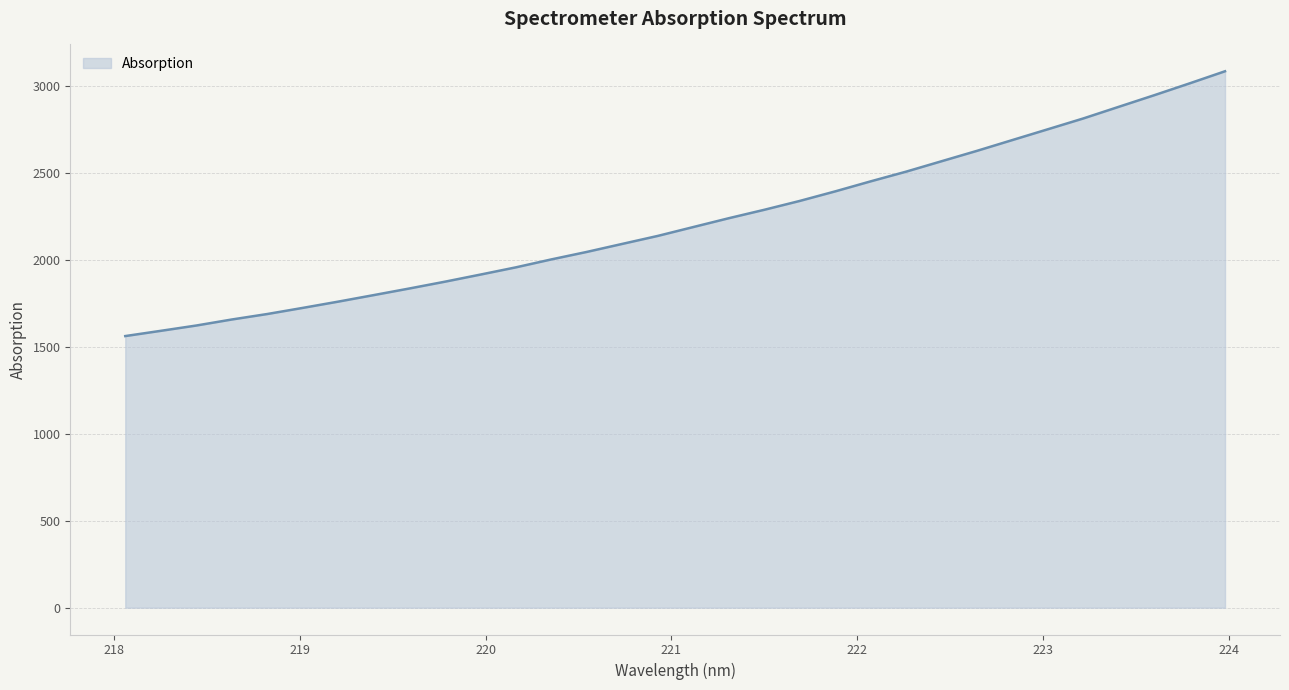

What is the average value?

2218.9